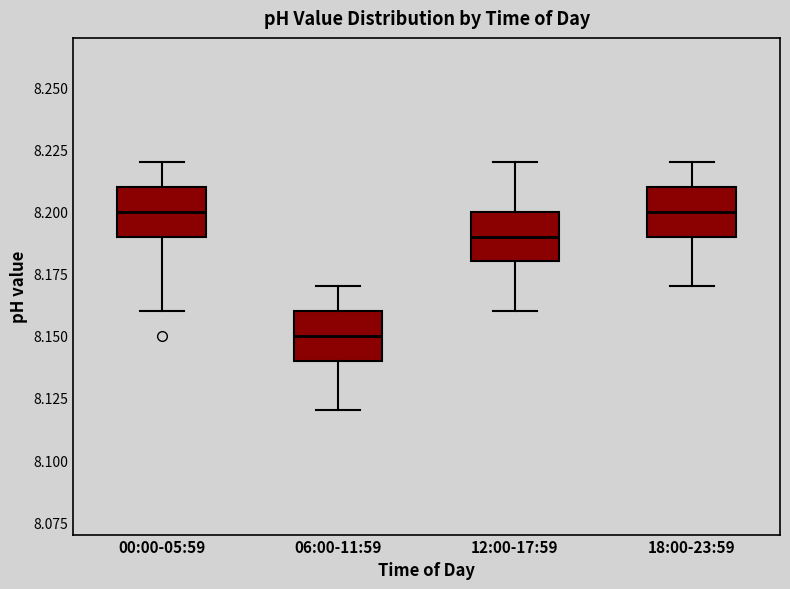

Reading left to right, transcribe this box plot: for each box, give where its median line is, the range the box spans, and where its two whiskers end, as read against the y-axis. The values are not printed on the chart, so give them approximately, as read against the axis.

00:00-05:59: median 8.20, box 8.19 to 8.21, whiskers 8.16 to 8.22
06:00-11:59: median 8.15, box 8.14 to 8.16, whiskers 8.12 to 8.17
12:00-17:59: median 8.19, box 8.18 to 8.20, whiskers 8.16 to 8.22
18:00-23:59: median 8.20, box 8.19 to 8.21, whiskers 8.17 to 8.22